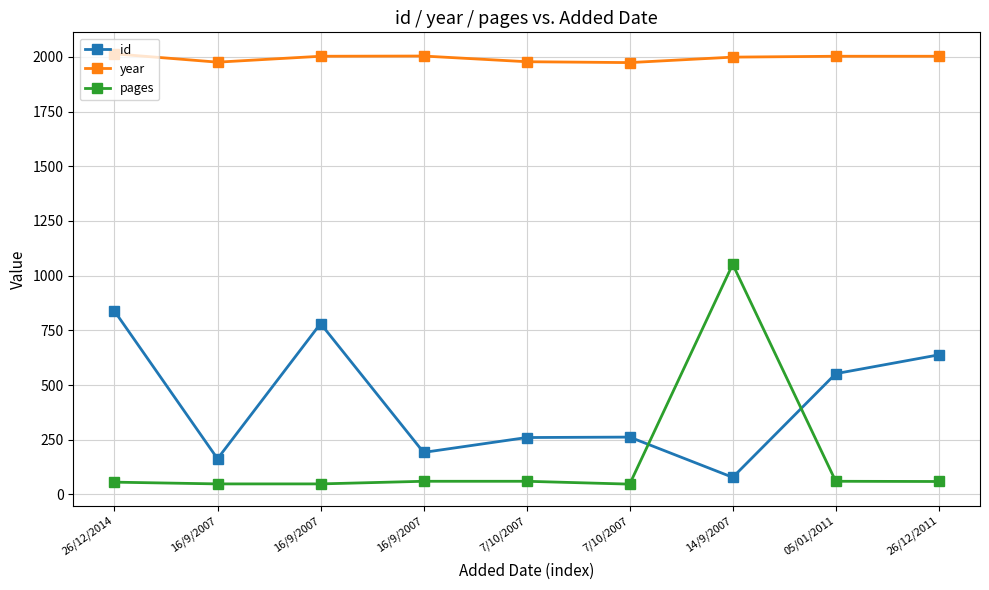

What are all the series names shown in the legend?

id, year, pages